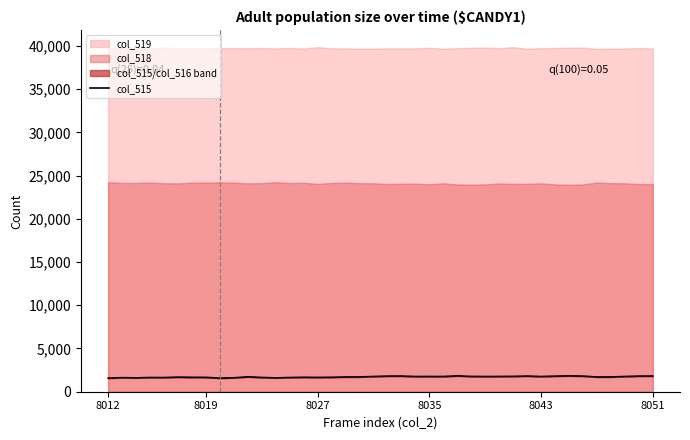

What is the sum of all values?

68610